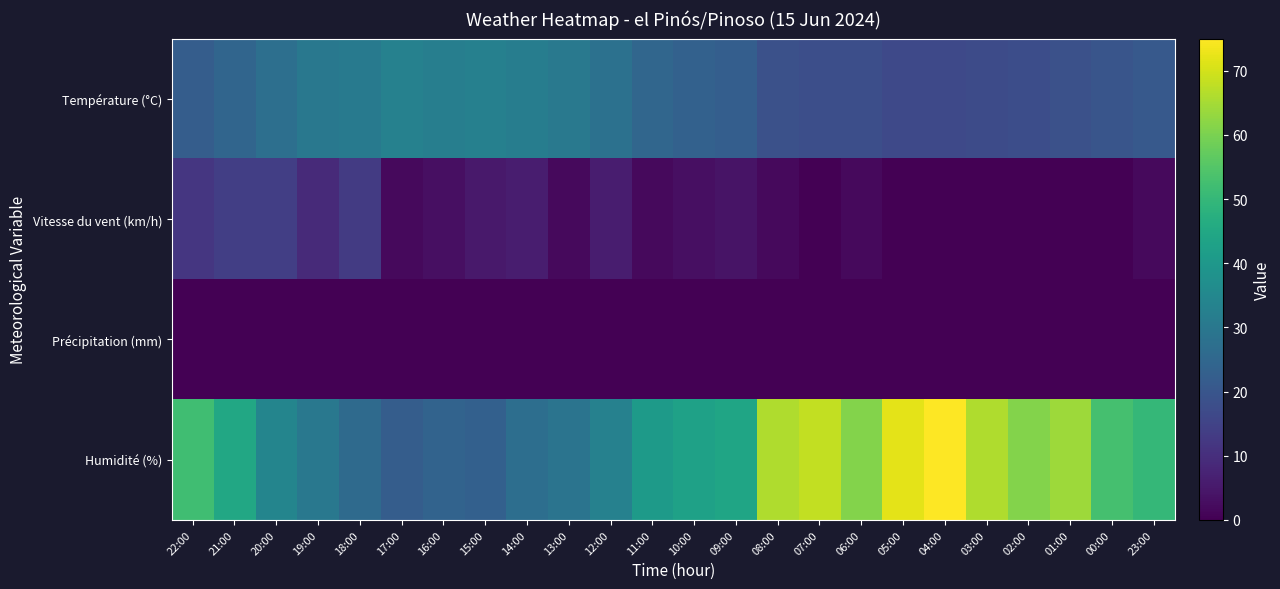

What is the spread (max minus min) of values at 17:00?

33.0